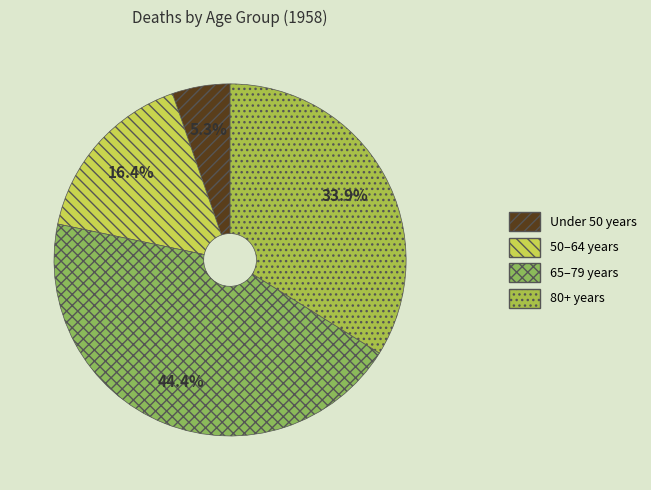

Count the number of slices in the pie.

4